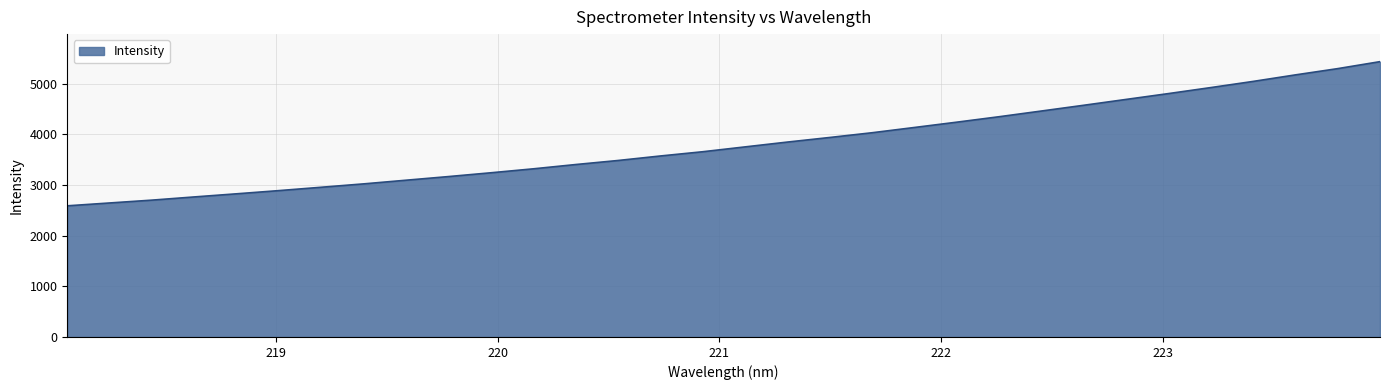

How many series are shown in this chart?

1